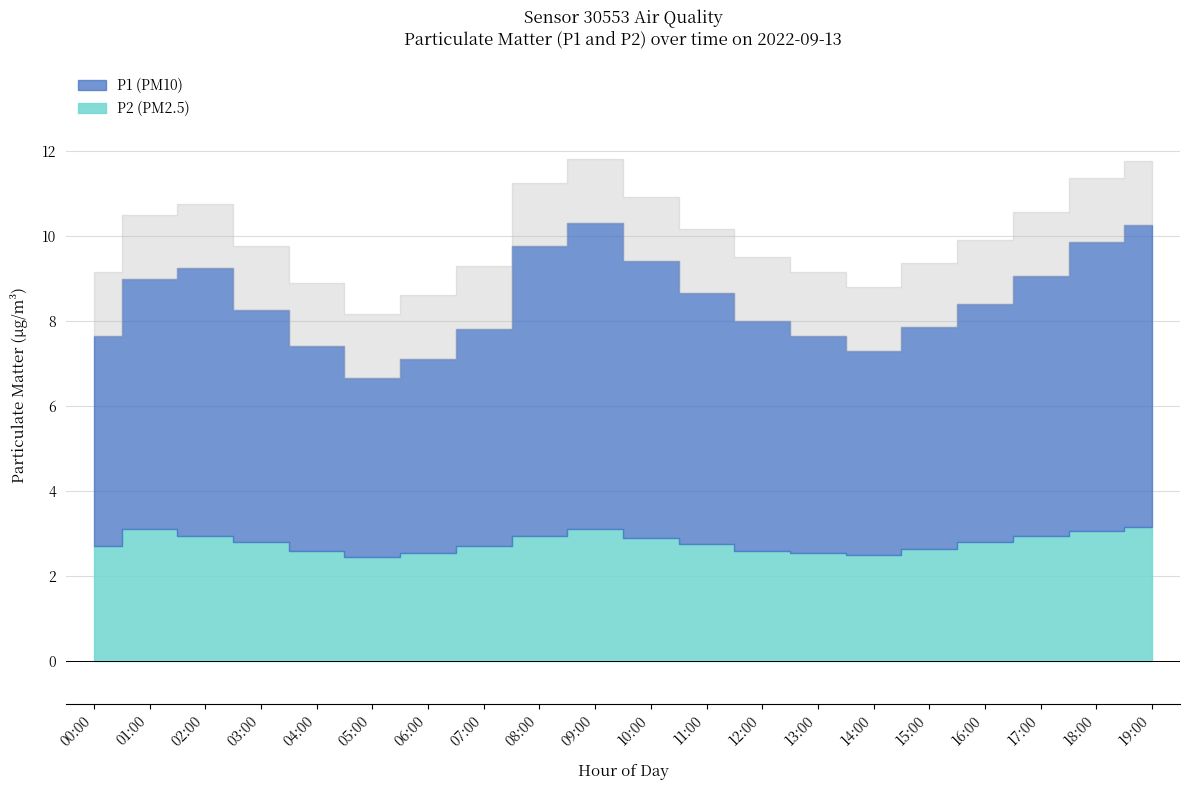

In P1, how many points are higher than both neighbors (excluding endpoints)?

2